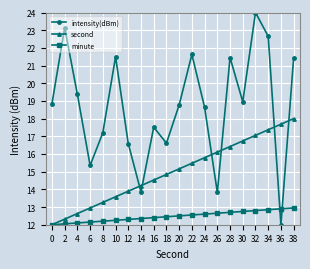

At which category is the sum across all series the highest?

32